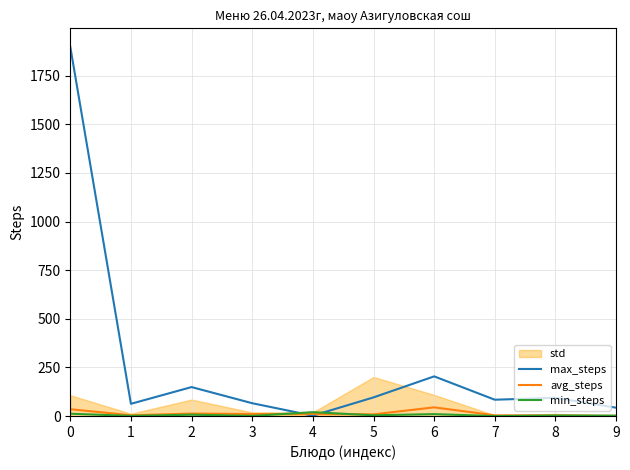

The max_steps series shows 2.0 at 4. True or false?

True